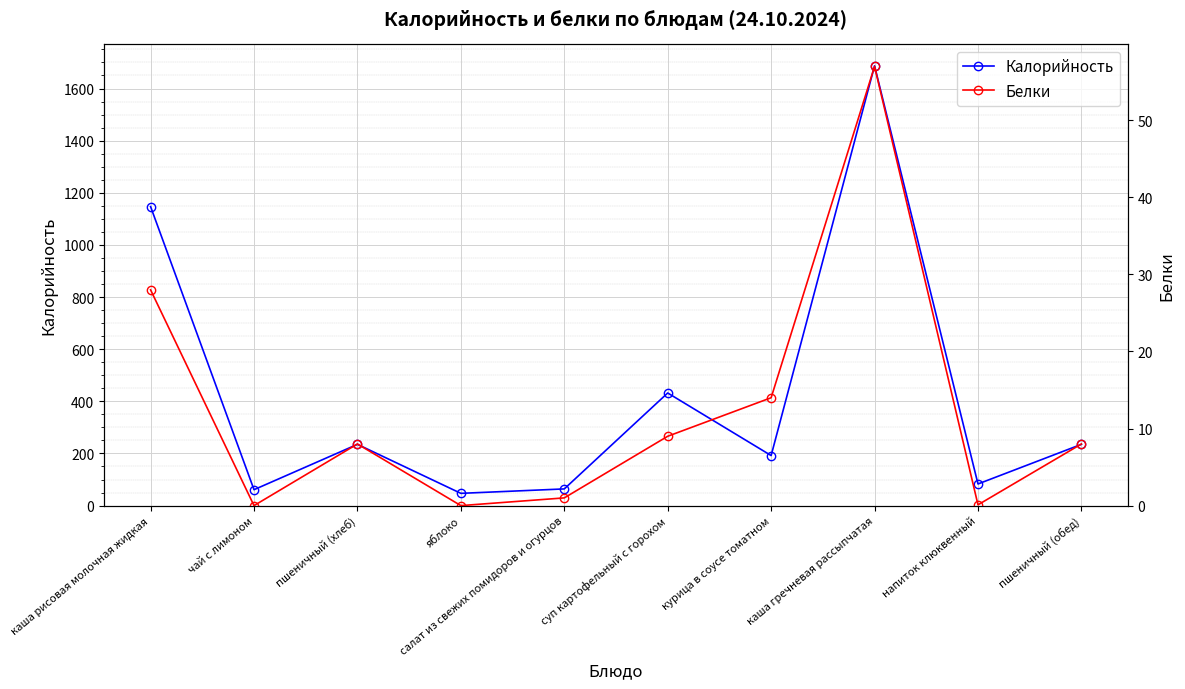

Rank the series by their average value, from lowest to highest.

Белки, Калорийность